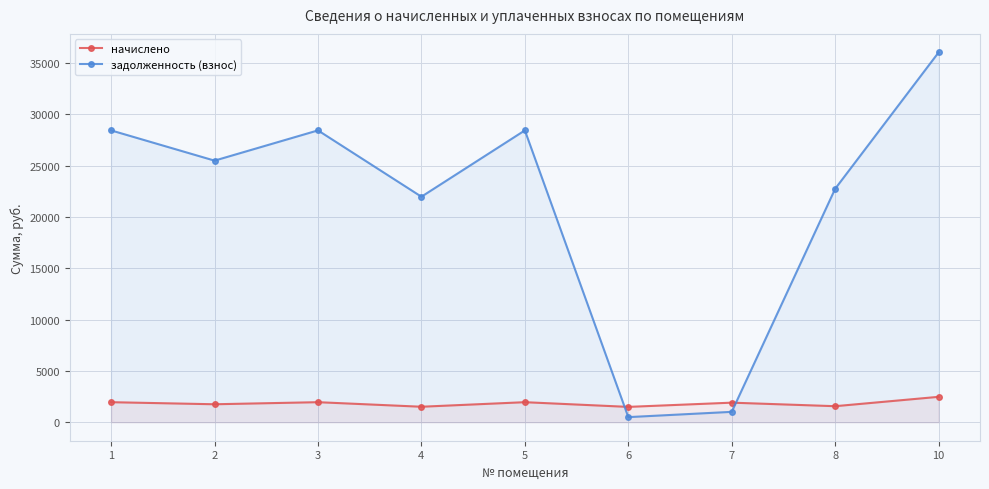

Reading left to right, extract all data points from this chart.

начислено: 1=1953.6	2=1751.2	3=1953.6	4=1509.6	5=1953.6	6=1495.4	7=1907.4	8=1562.9	10=2475.7
задолженность (взнос): 1=28439.4	2=25492.0	3=28439.4	4=21976.0	5=28439.4	6=498.2	7=1011.9	8=22751.5	10=36040.6